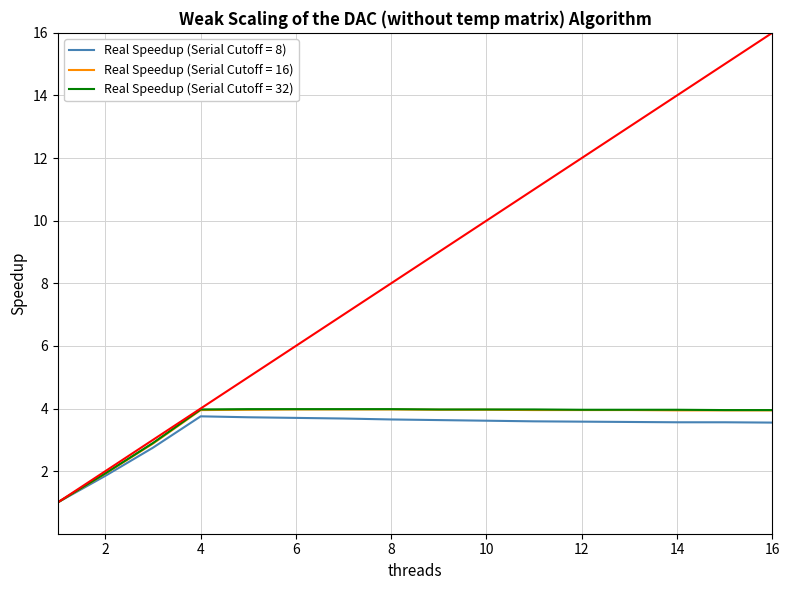

What is the total value across all series at 3?

11.5